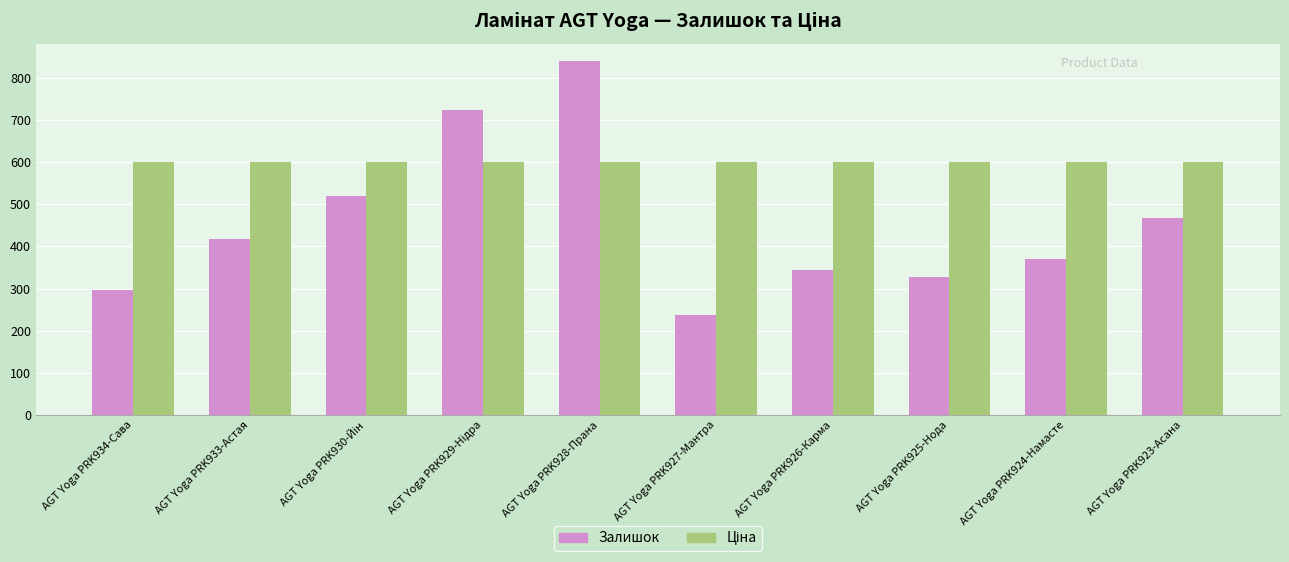

At which category does the chart reach its peak across all series?

AGT Yoga PRK928-Прана